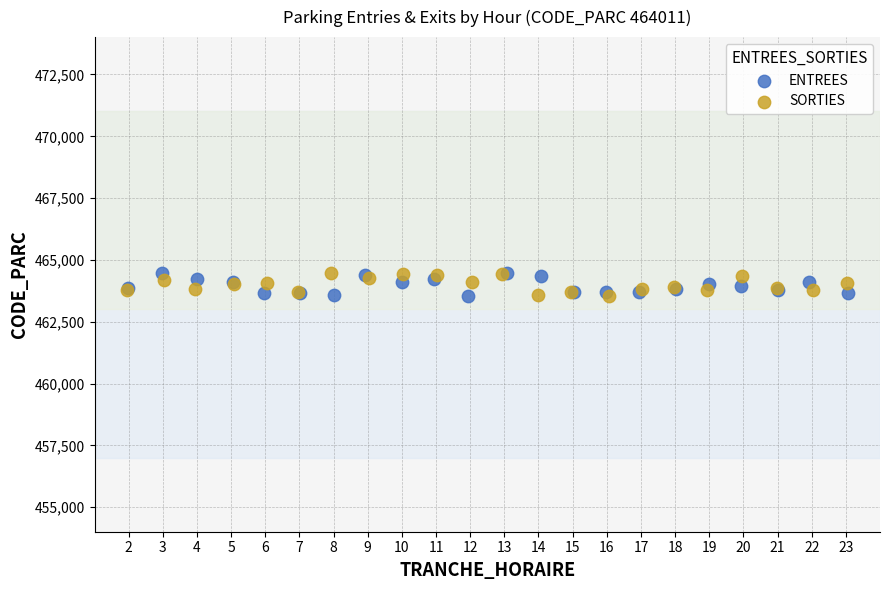

What are all the series names shown in the legend?

ENTREES, SORTIES